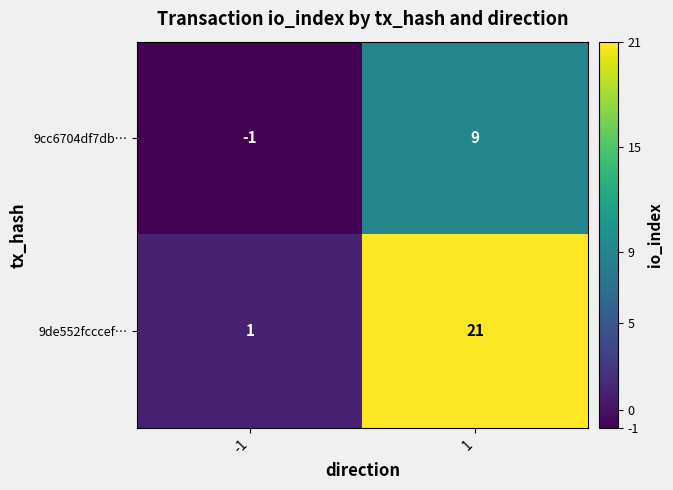

Which series has the widest spread of values?

9de552fcccef…